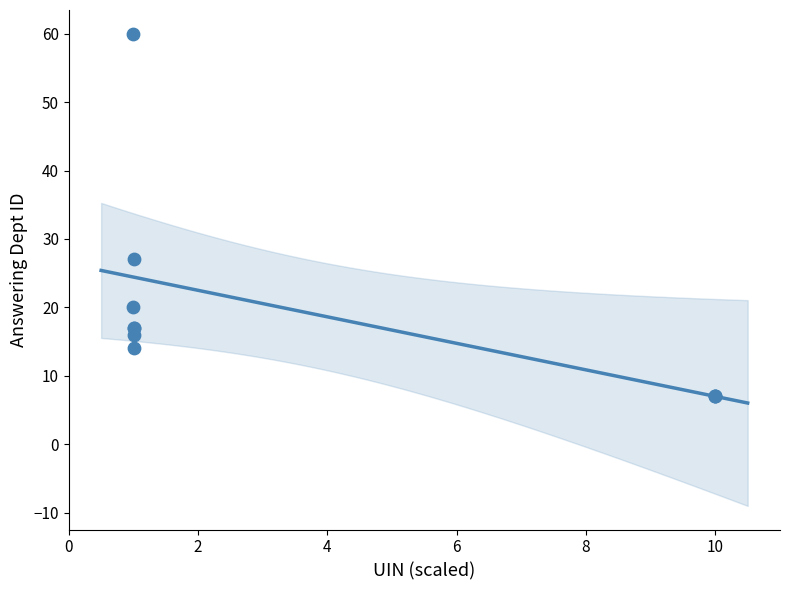

What Y value in the scatter plot is closest to 33?

27